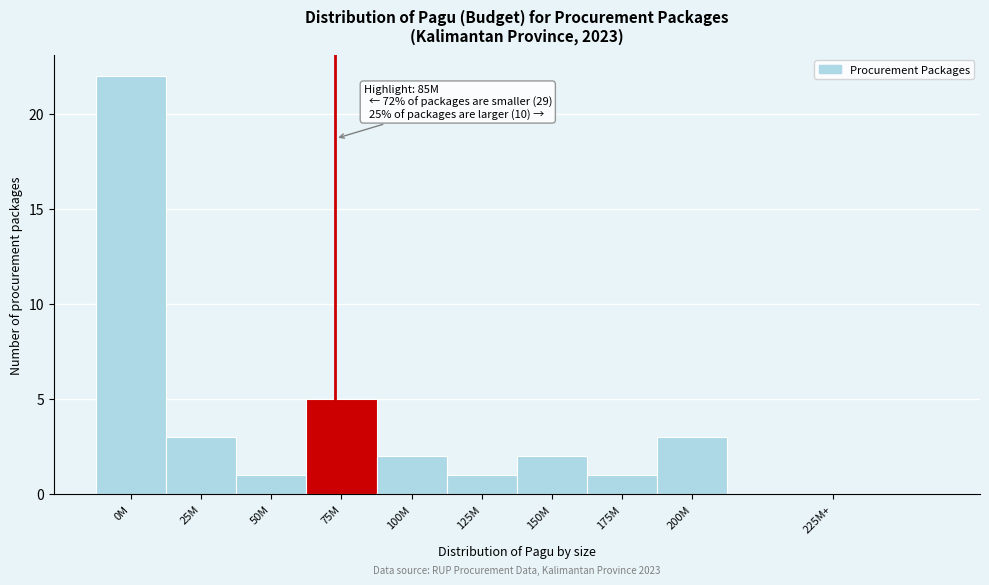

Reading right to left, transcribe all the data shown in this chart.

225M+=0	200M=3	175M=1	150M=2	125M=1	100M=2	75M=5	50M=1	25M=3	0M=22